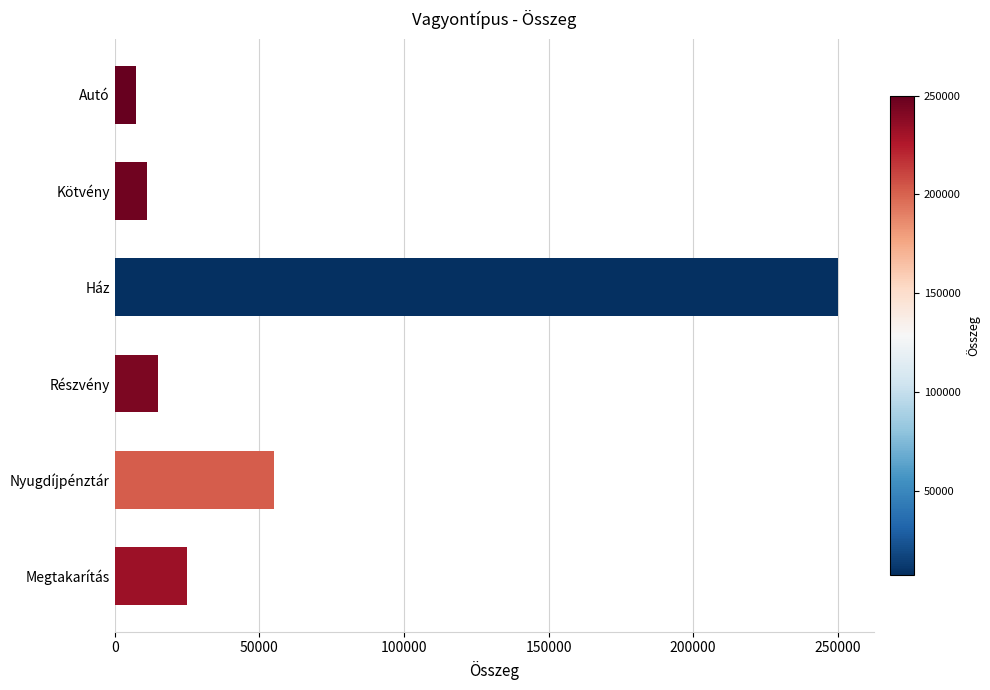

What is the approximate value at Megtakarítás, to the nearest 10?

25000